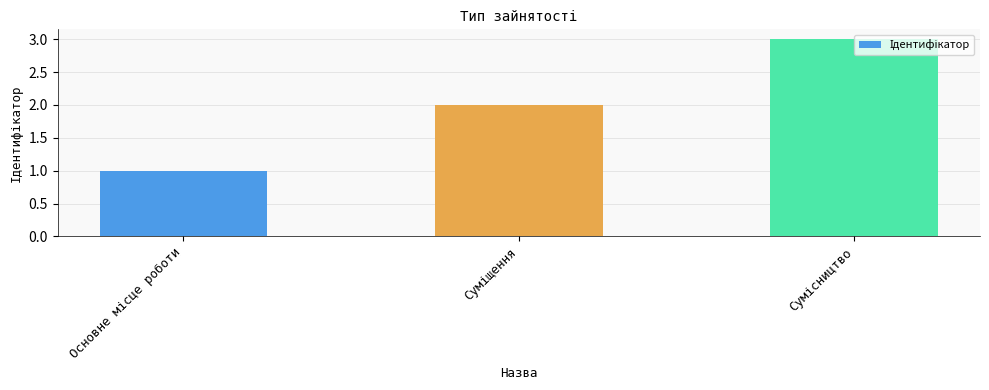

What is the sum of all values?

6